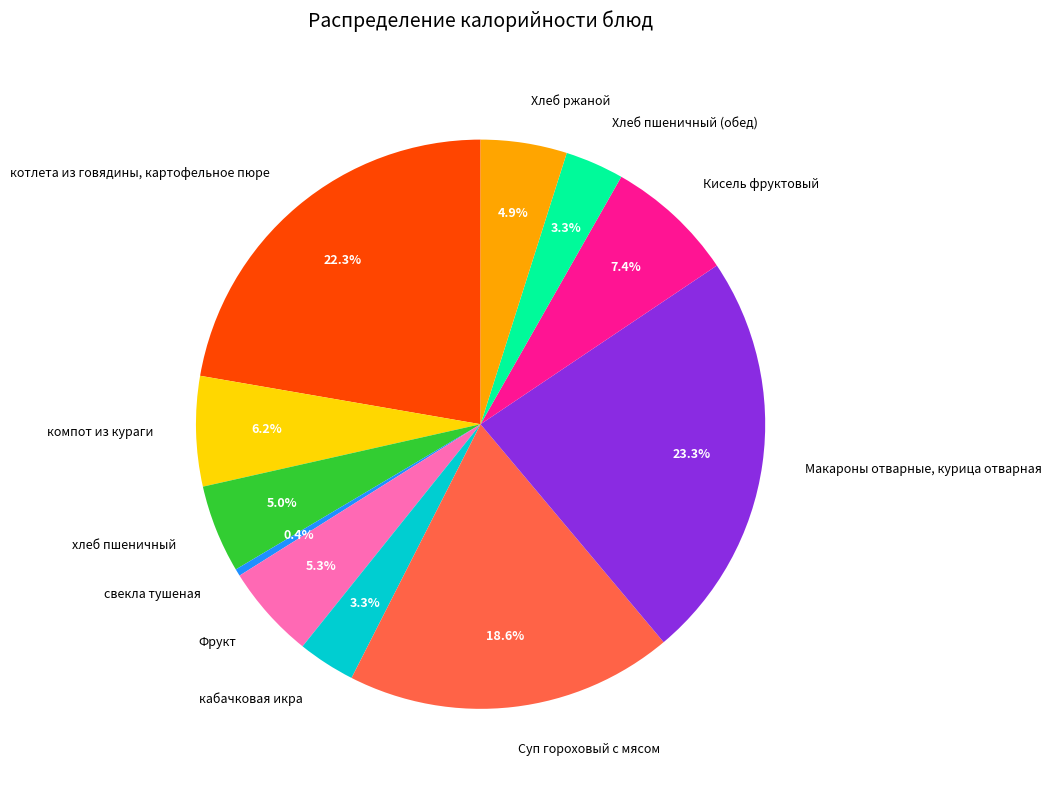

Does any single category account for the majority?

No